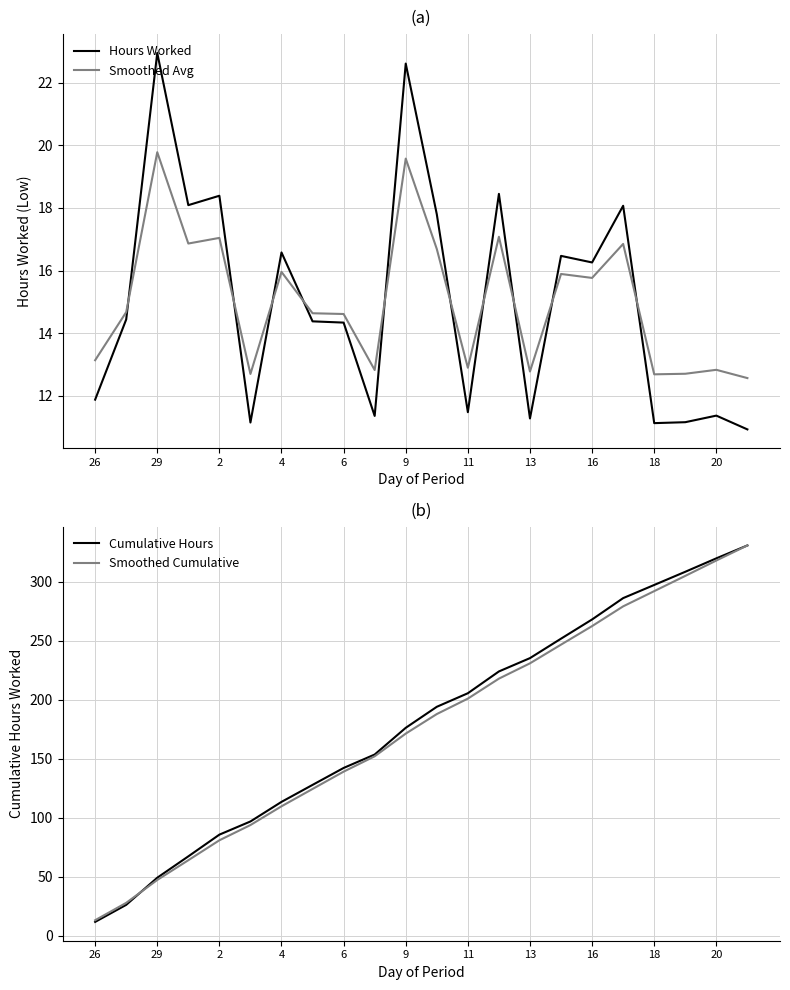

Which series ends up on top after the final intersection of Hours Worked and Smoothed Avg?

Smoothed Avg